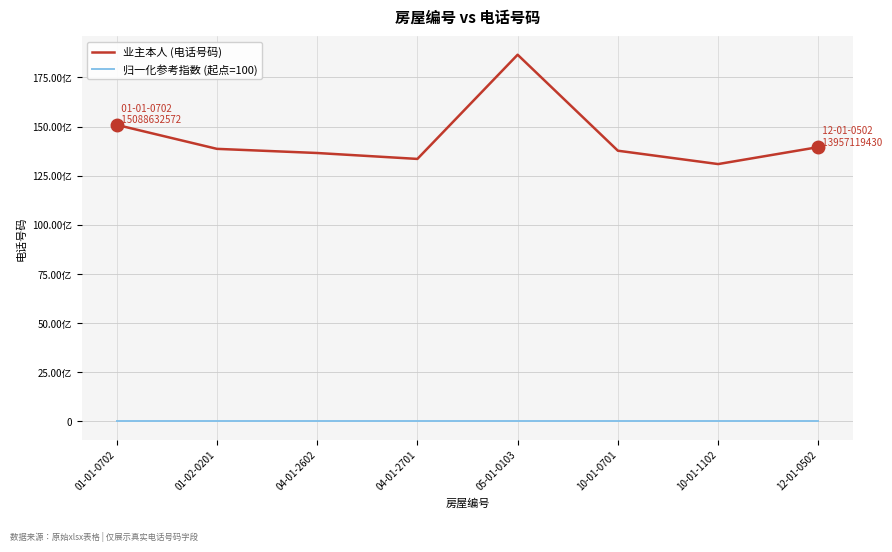

What are all the series names shown in the legend?

业主本人 (电话号码), 归一化参考指数 (起点=100)